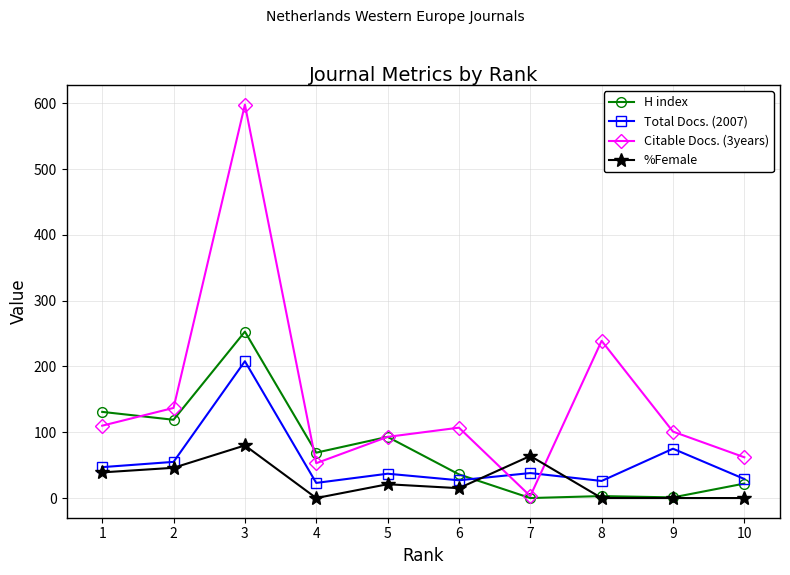

True or false: Citable Docs. (3years) and H index cross at least once.

True